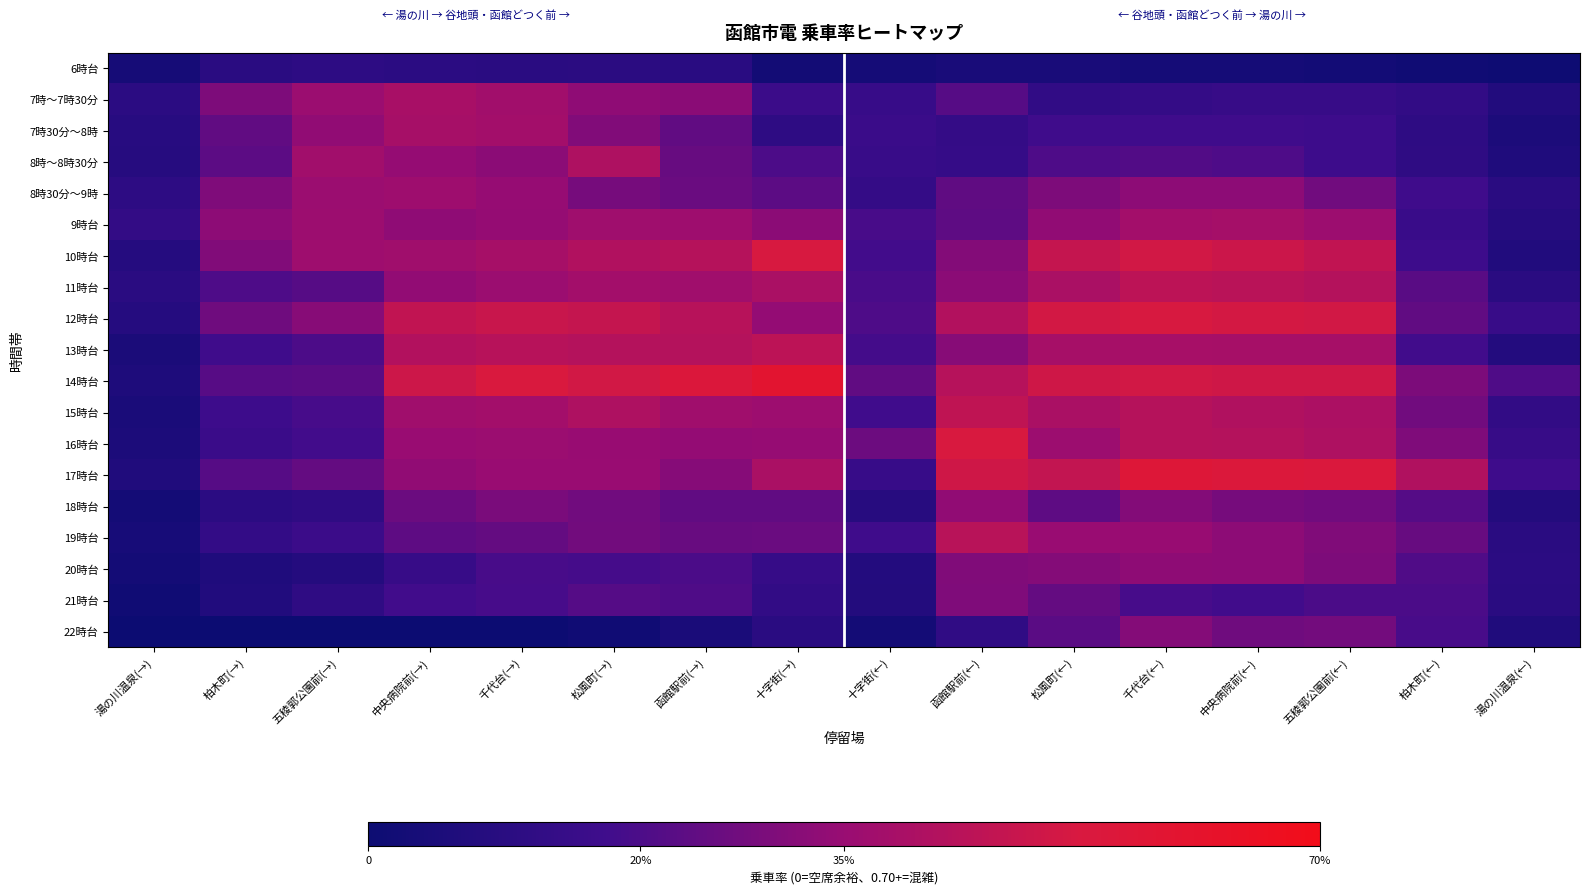

How many data points does each series have?

16